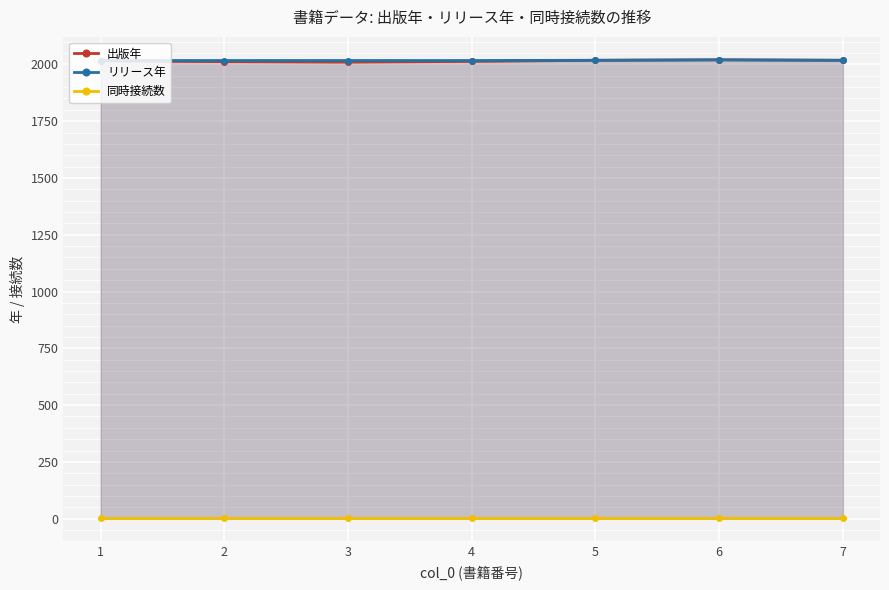

Is it true that 出版年 equals 3063 at 2?

False